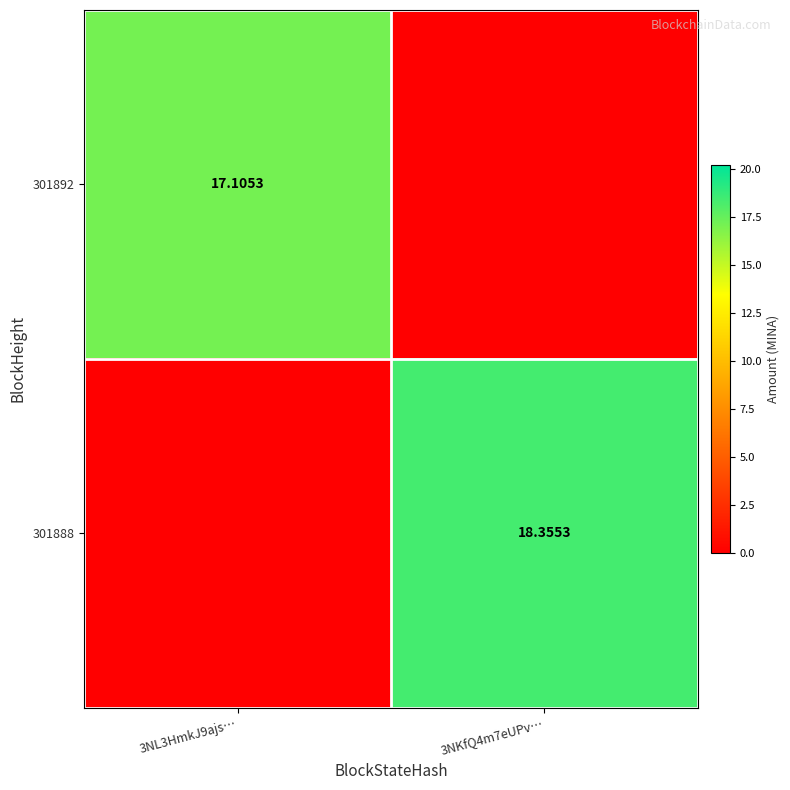

List the series in order of their peak value, lowest first.

301892, 301888